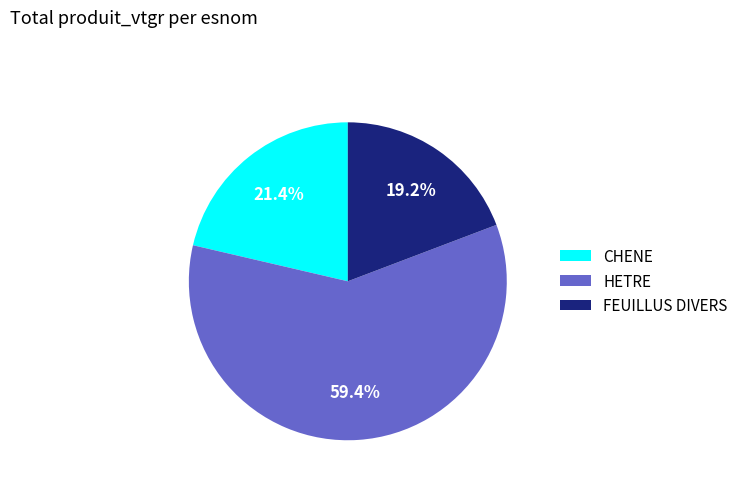

Does CHENE account for over 50% of the chart?

No